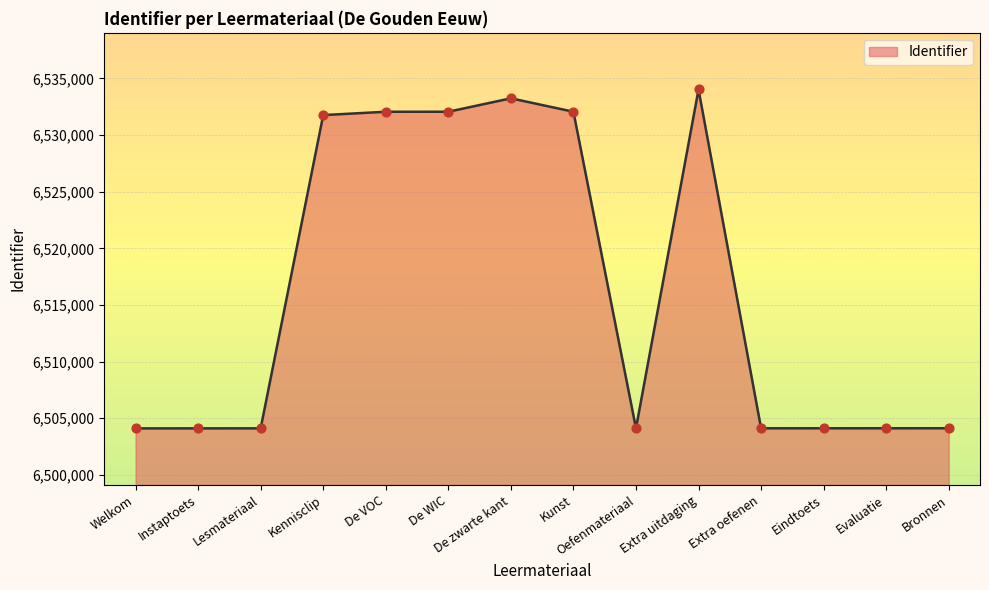

What is the ratio of the value at Kennisclip to the value at De WIC?

1.0